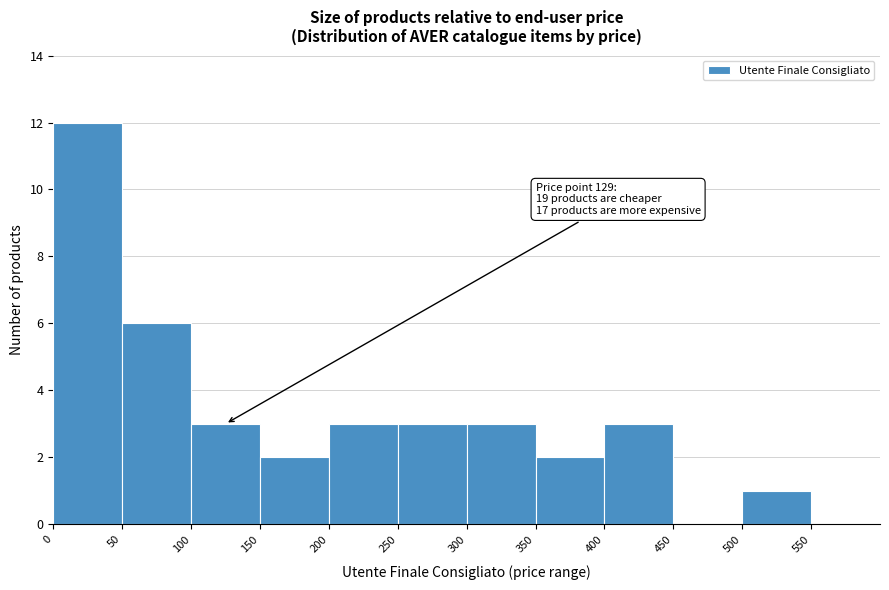

Which range on the x-axis has the tallest bar?

0 to 50